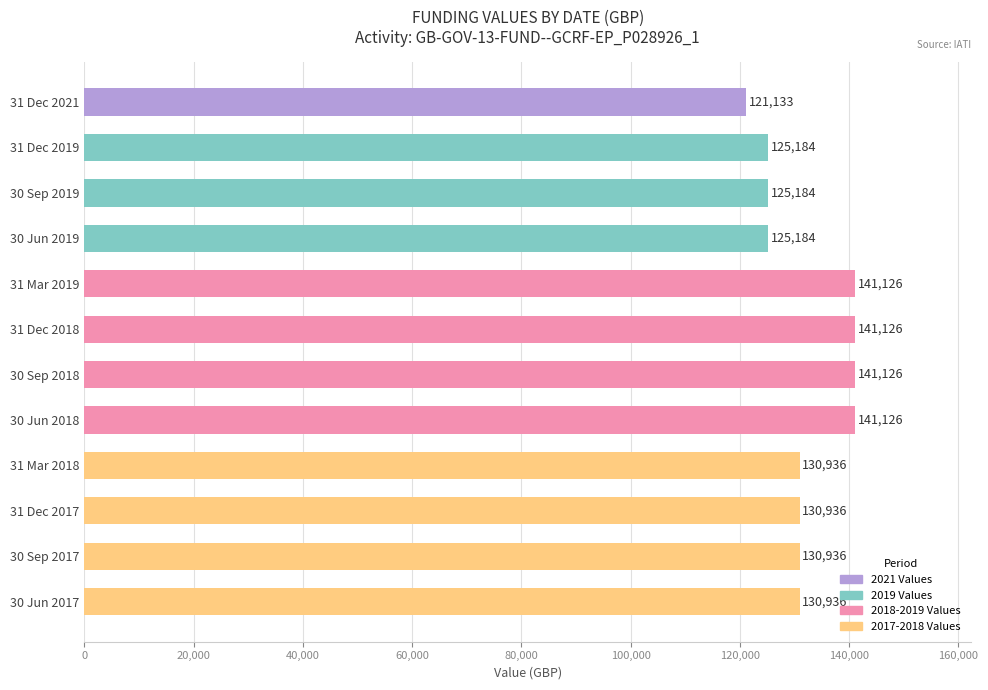

What is the sum of the values at 31 Dec 2017 and 30 Jun 2018?

272062.8